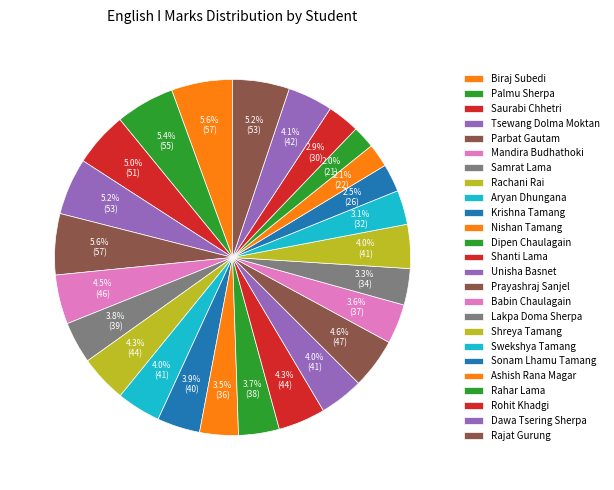

To the nearest percent, what is the difference between the largest and smallest slice percentages?

4%